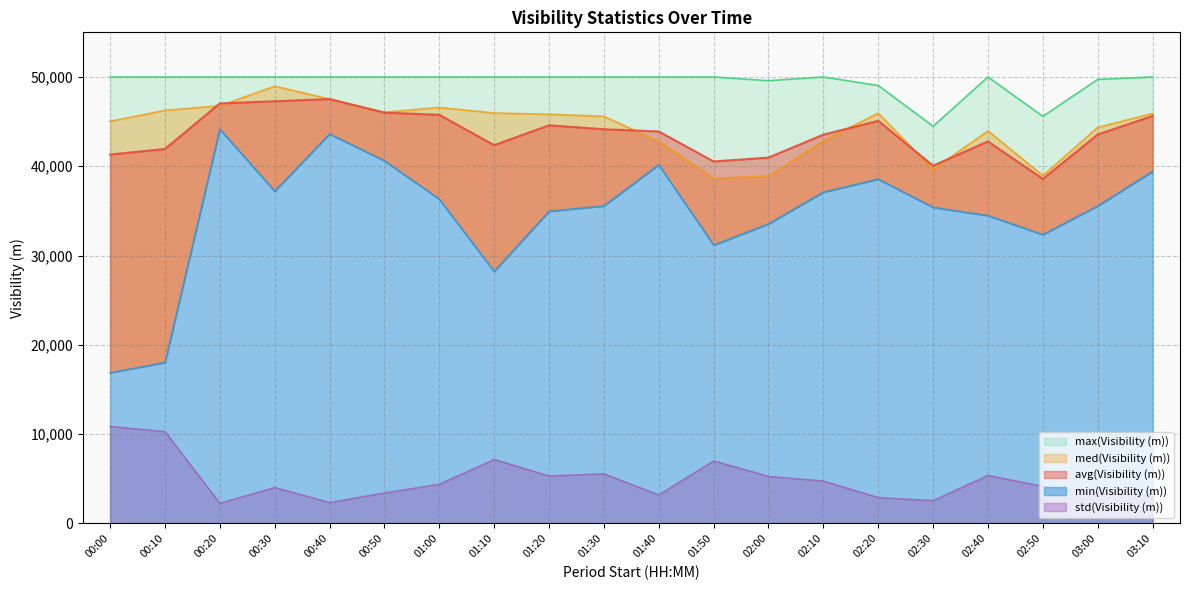

True or false: min(Visibility (m)) and max(Visibility (m)) cross at least once.

False